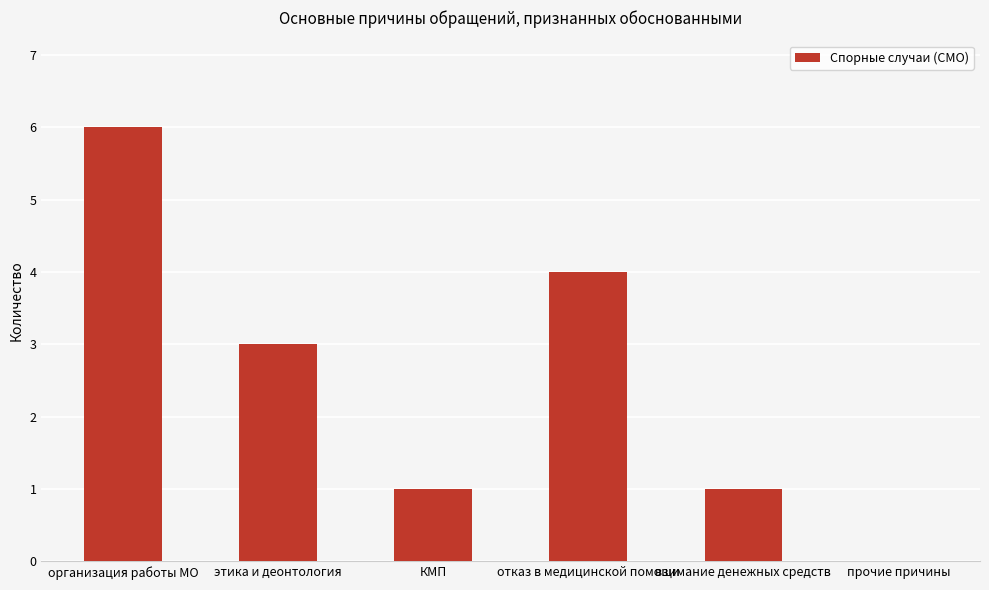

What is the sum of all values?

15